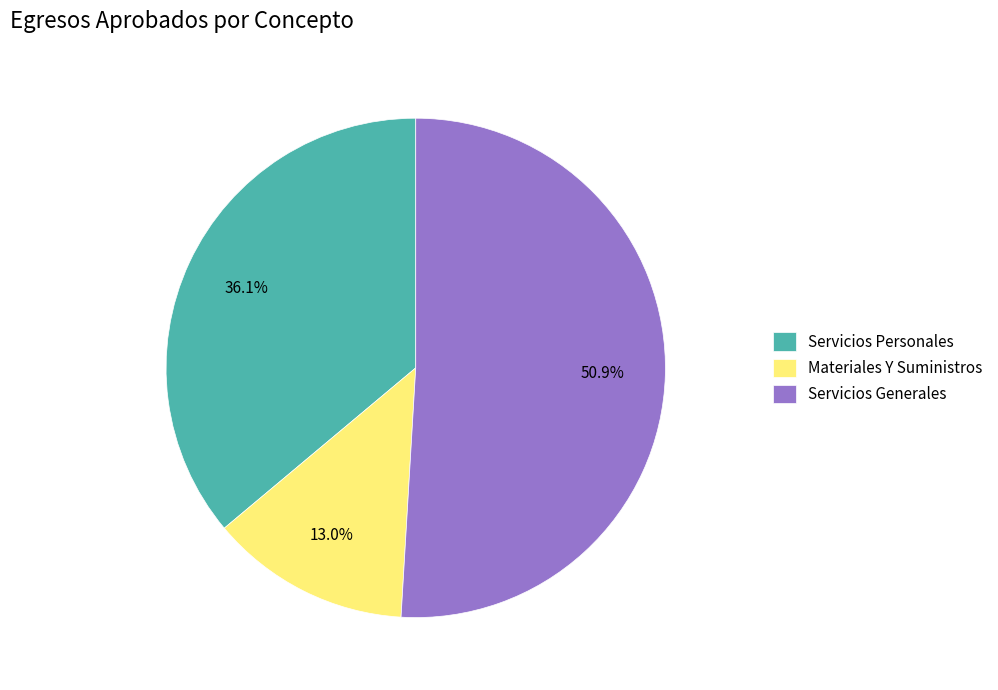

True or false: Servicios Generales accounts for 51% of the total.

True